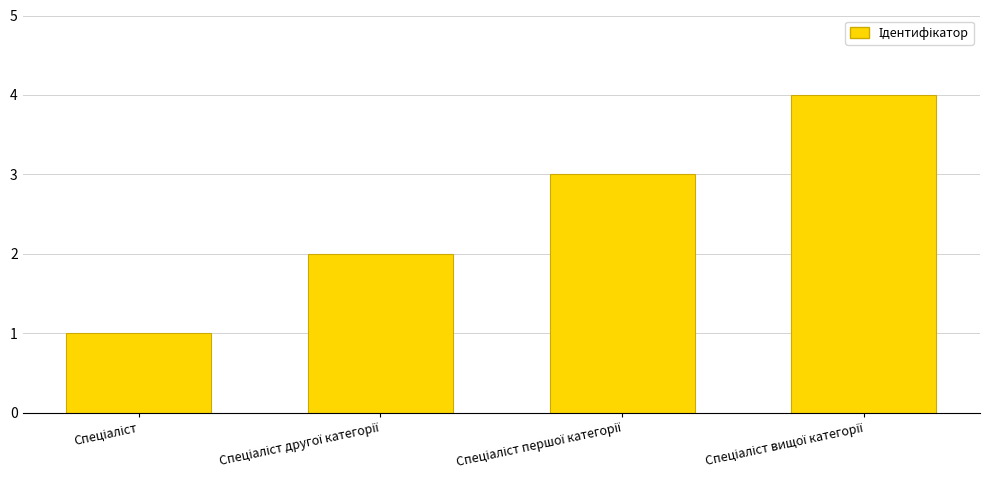

What is the difference between the maximum and minimum values?

3